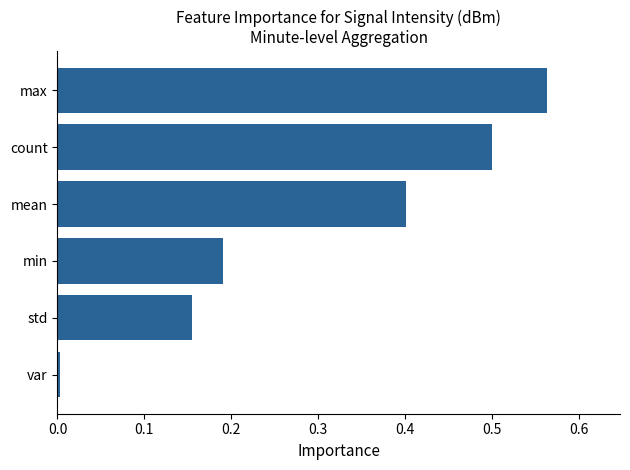

The chart shows a value of 0.0 at var. True or false?

True